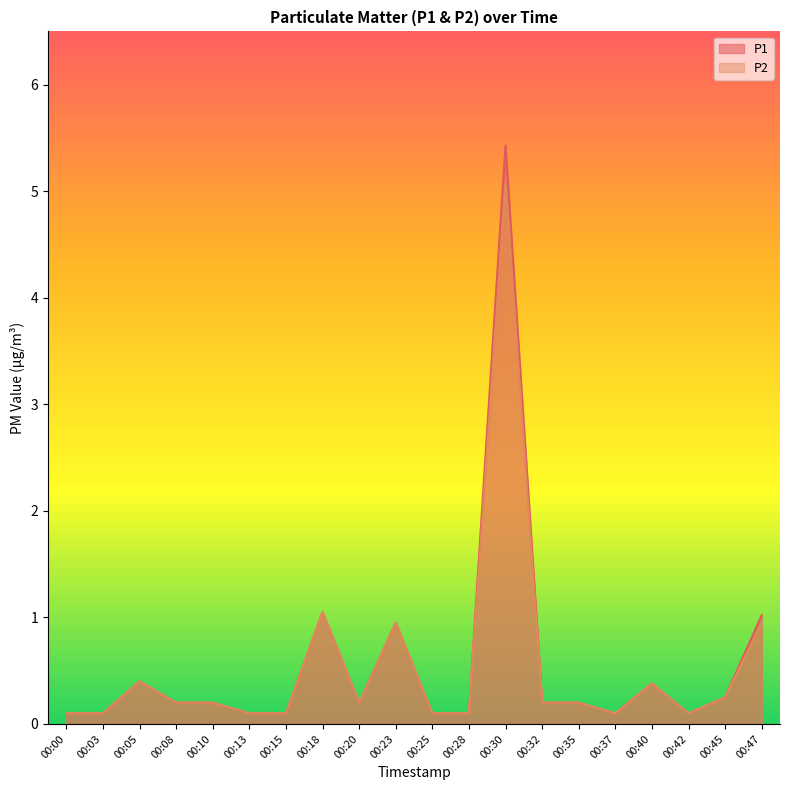

The value of P1 at 00:03 is 0.1. True or false?

True